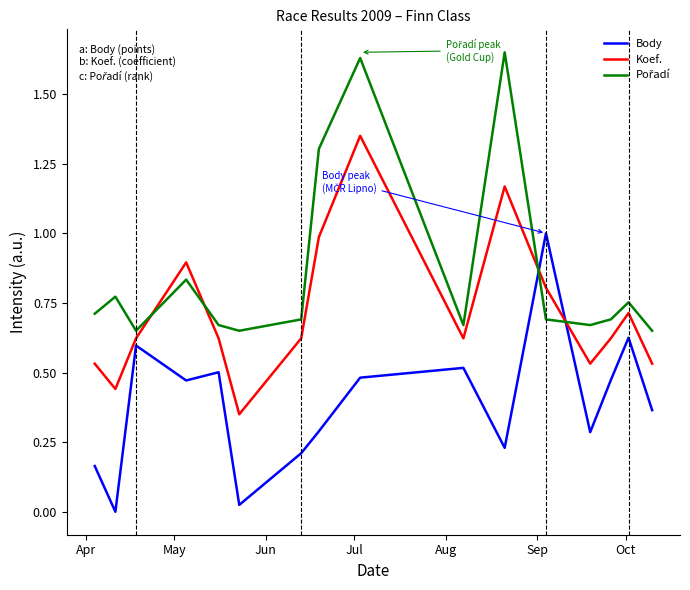

True or false: Body has more than 0 points higher than both neighbors.

True